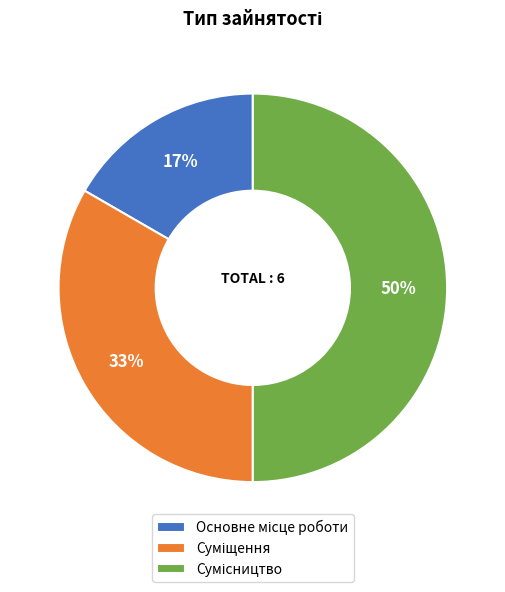

How many segments does this pie chart have?

3